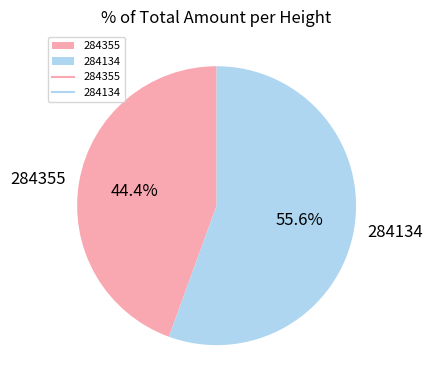

To the nearest percent, what is the difference between the 284134 and 284355 slice percentages?

11%